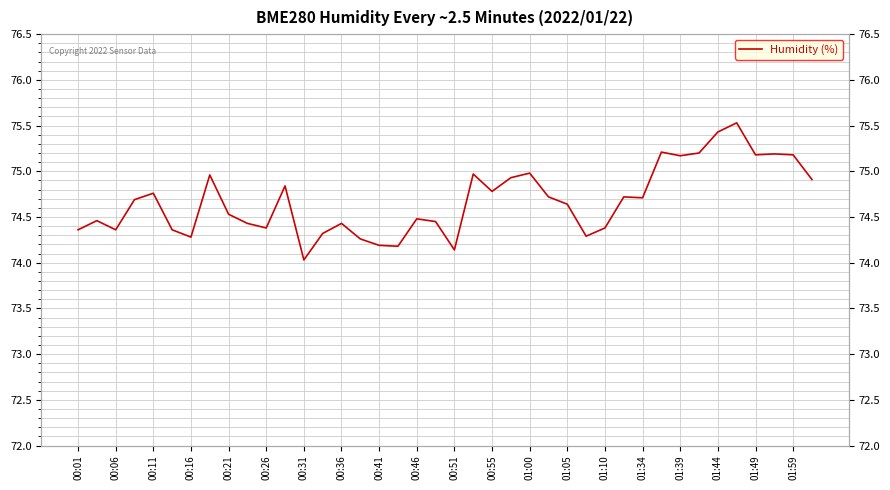

What is the value of the 35th point from the left?

75.4